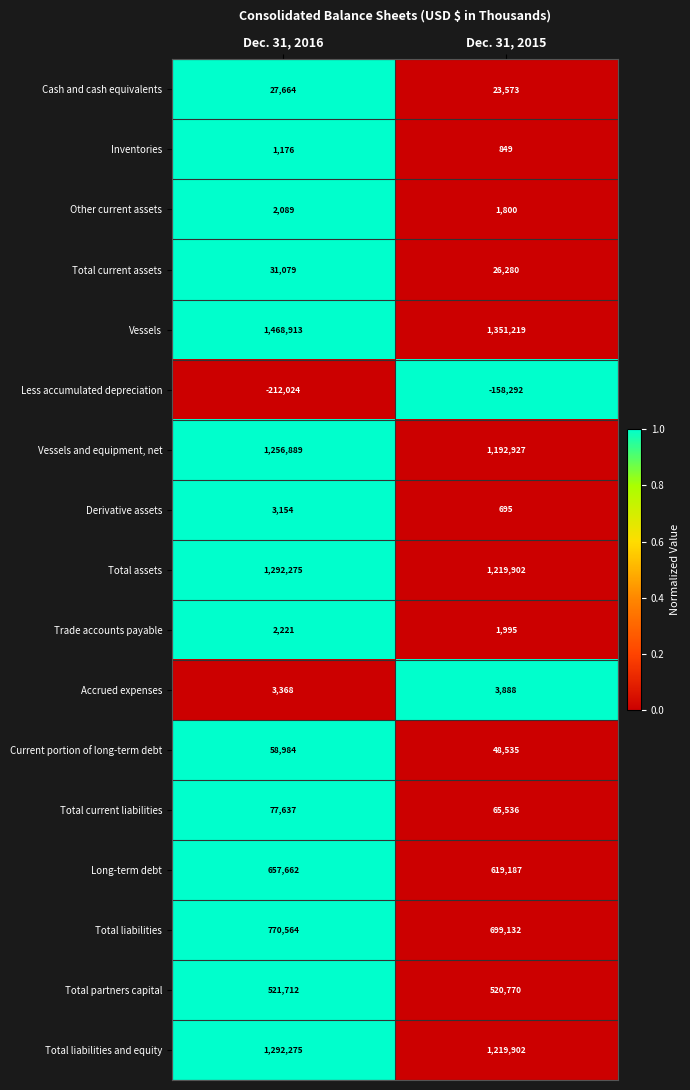

What is the difference between the Inventories values at Dec. 31, 2016 and Dec. 31, 2015?

327